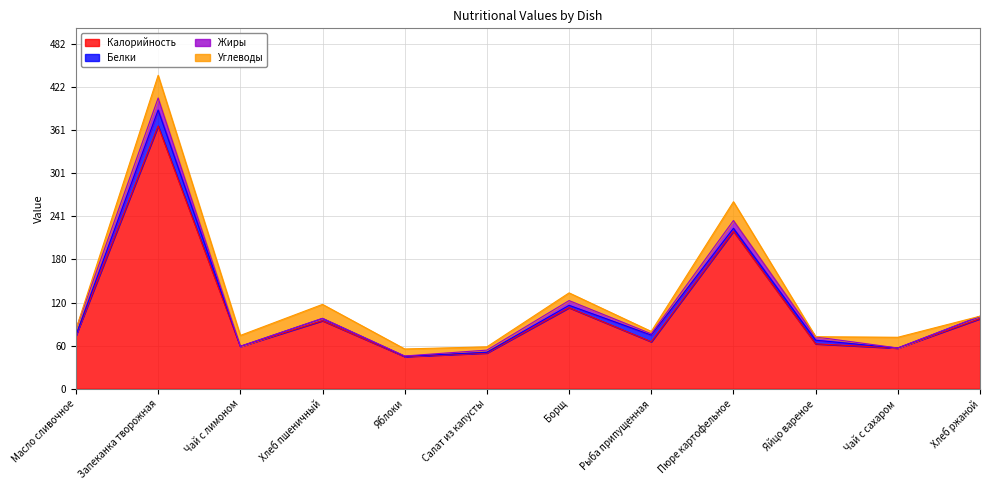

Is it true that Жиры equals 16.8 at Запеканка творожная?

True